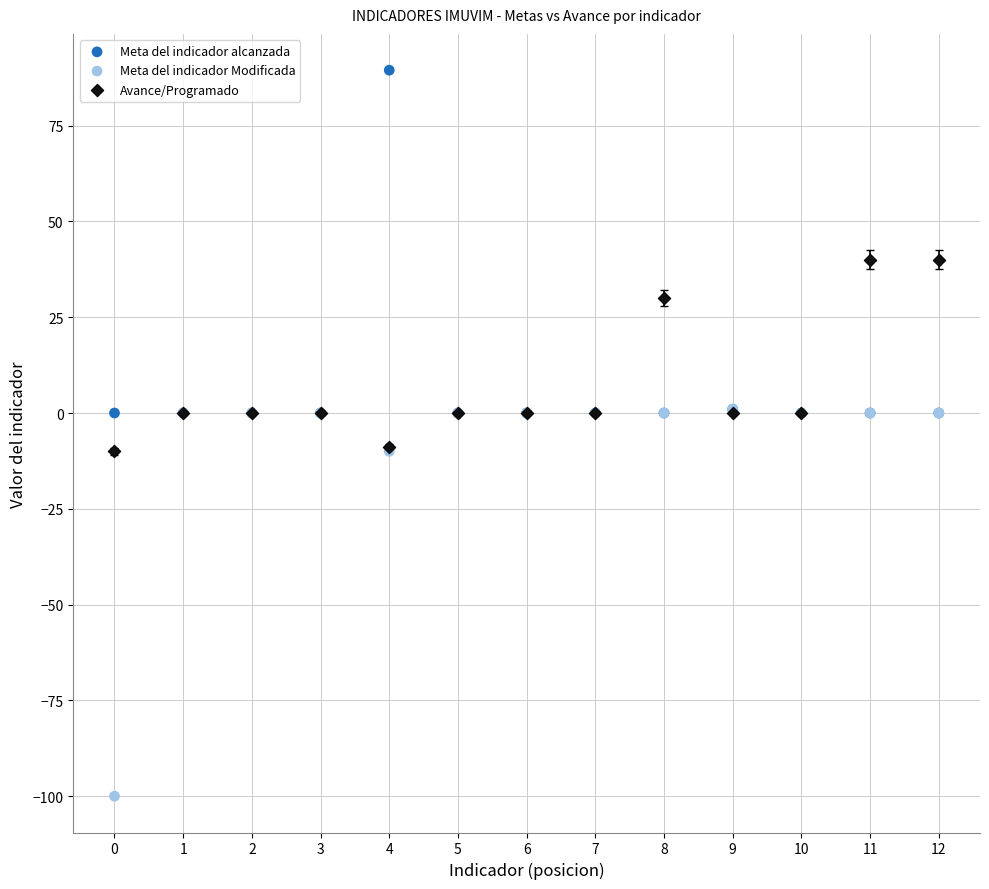

Which series reaches the minimum Y coordinate?

Meta del indicador Modificada